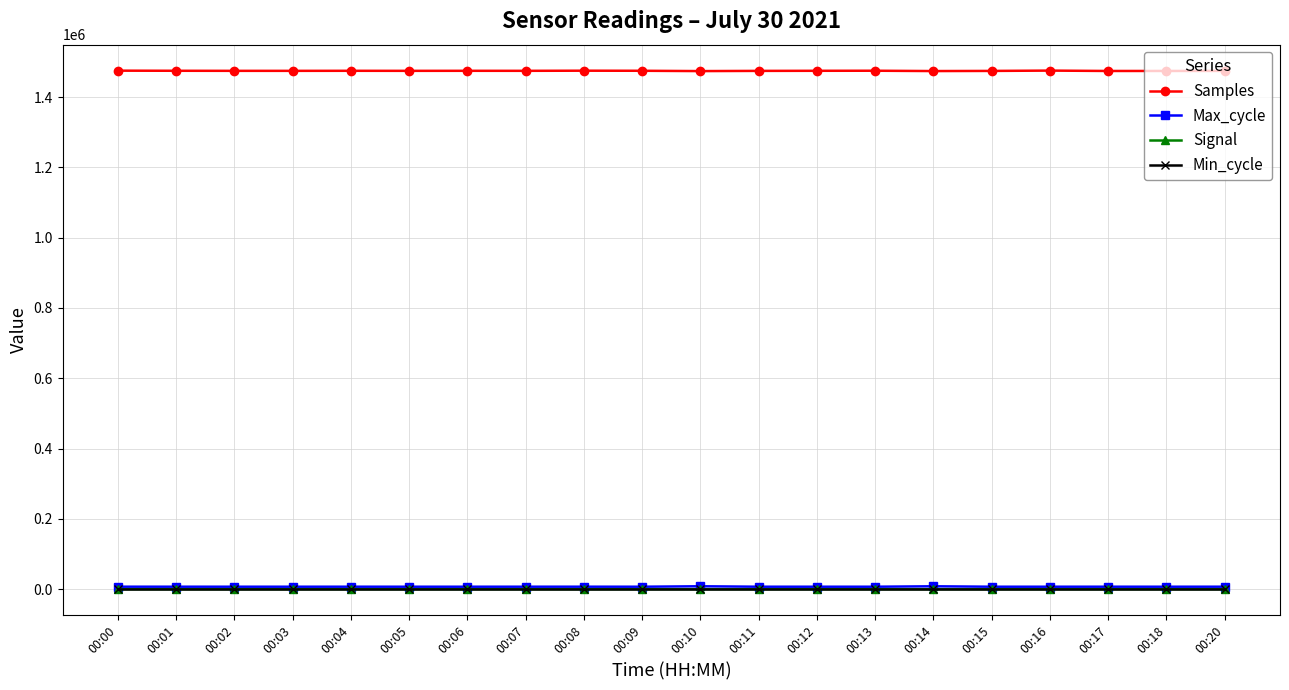

What is the approximate value of Signal at 00:05?

-70